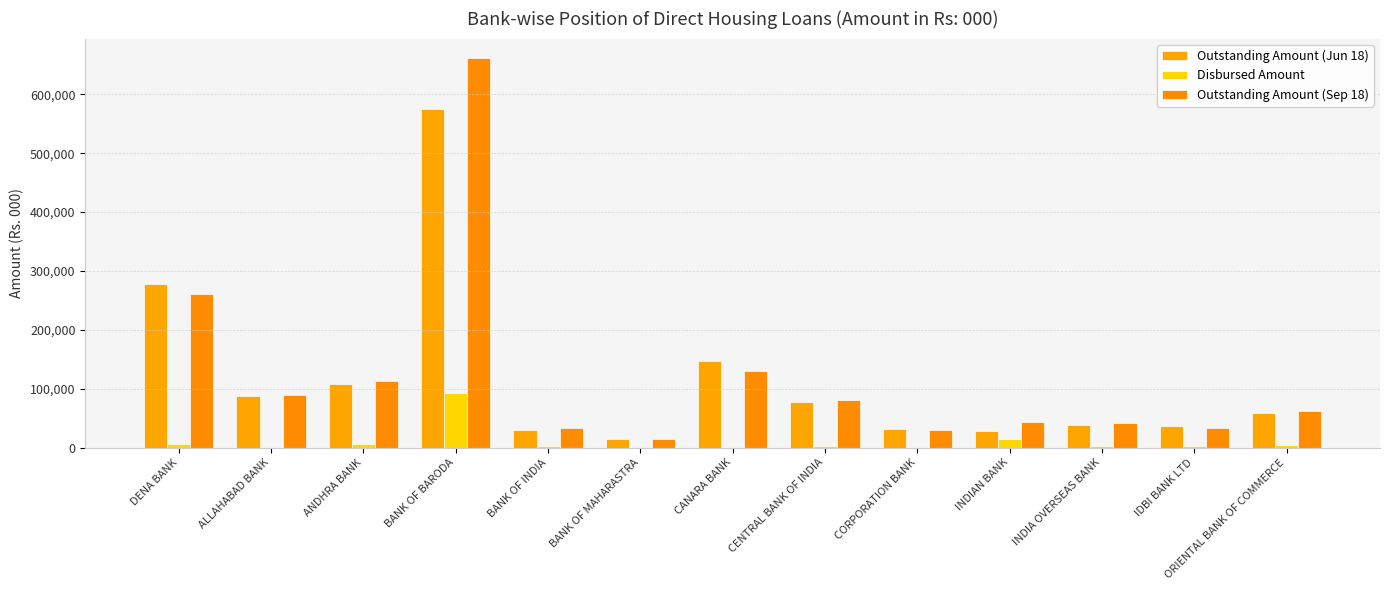

How many categories are shown in the chart?

13